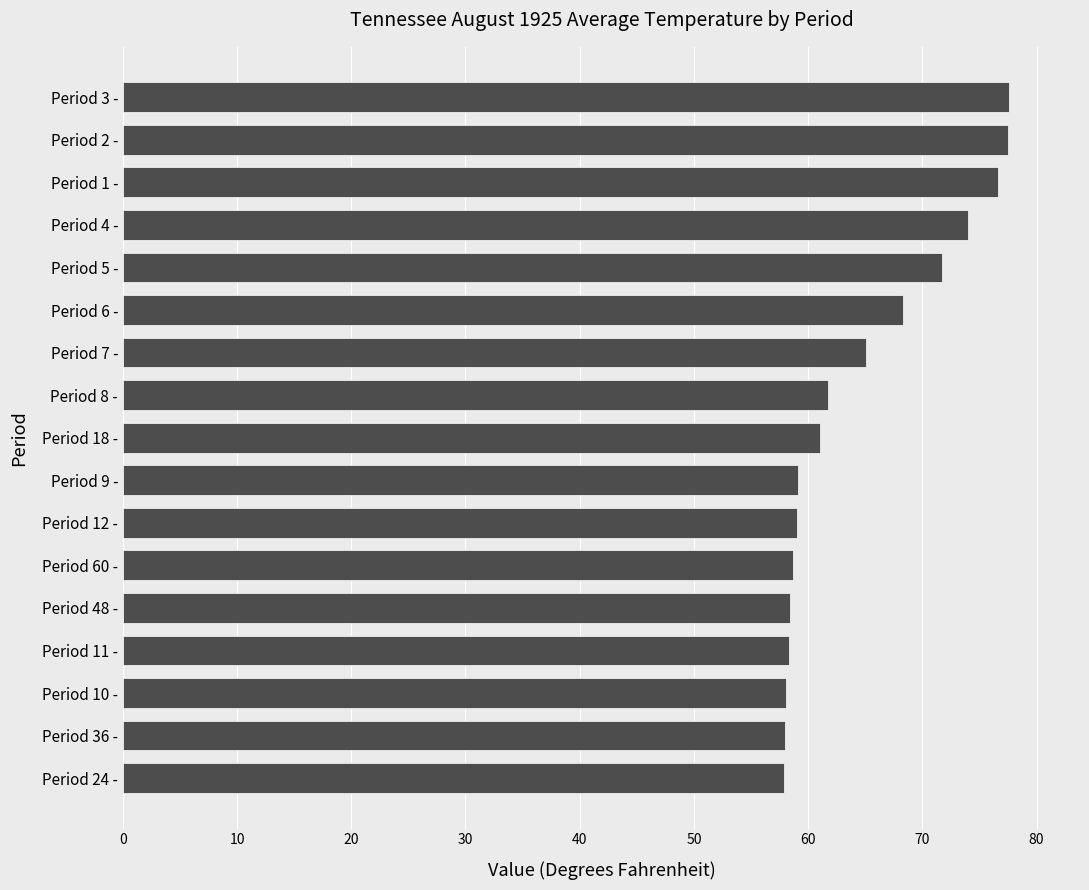

How many values are below 61?

8